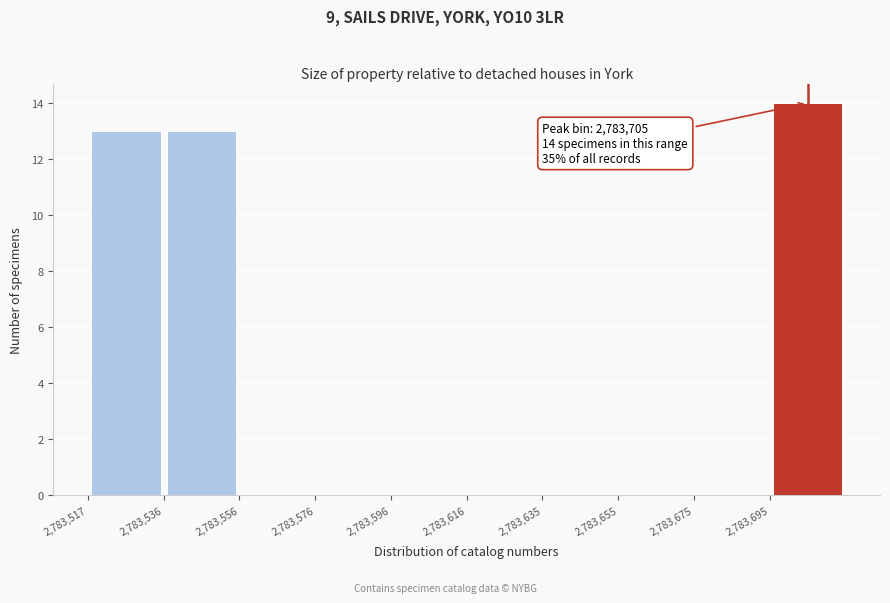

Over which range of the x-axis is the bar tallest?

2783695.2 to 2783715.0